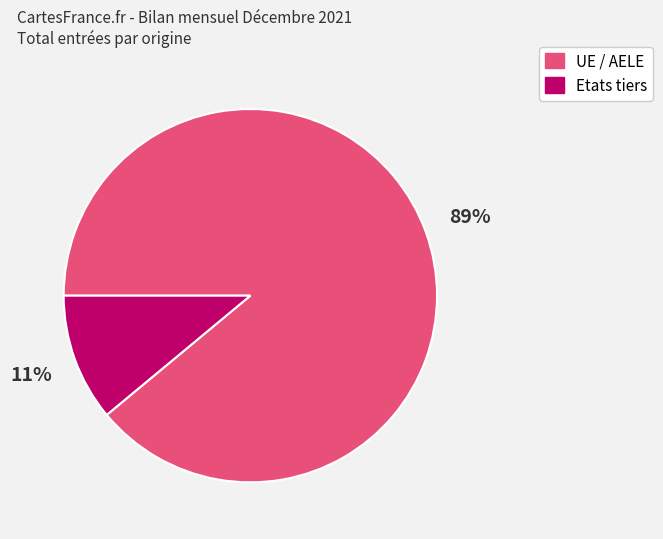

Do Etats tiers and UE / AELE together represent more than half of the pie?

Yes